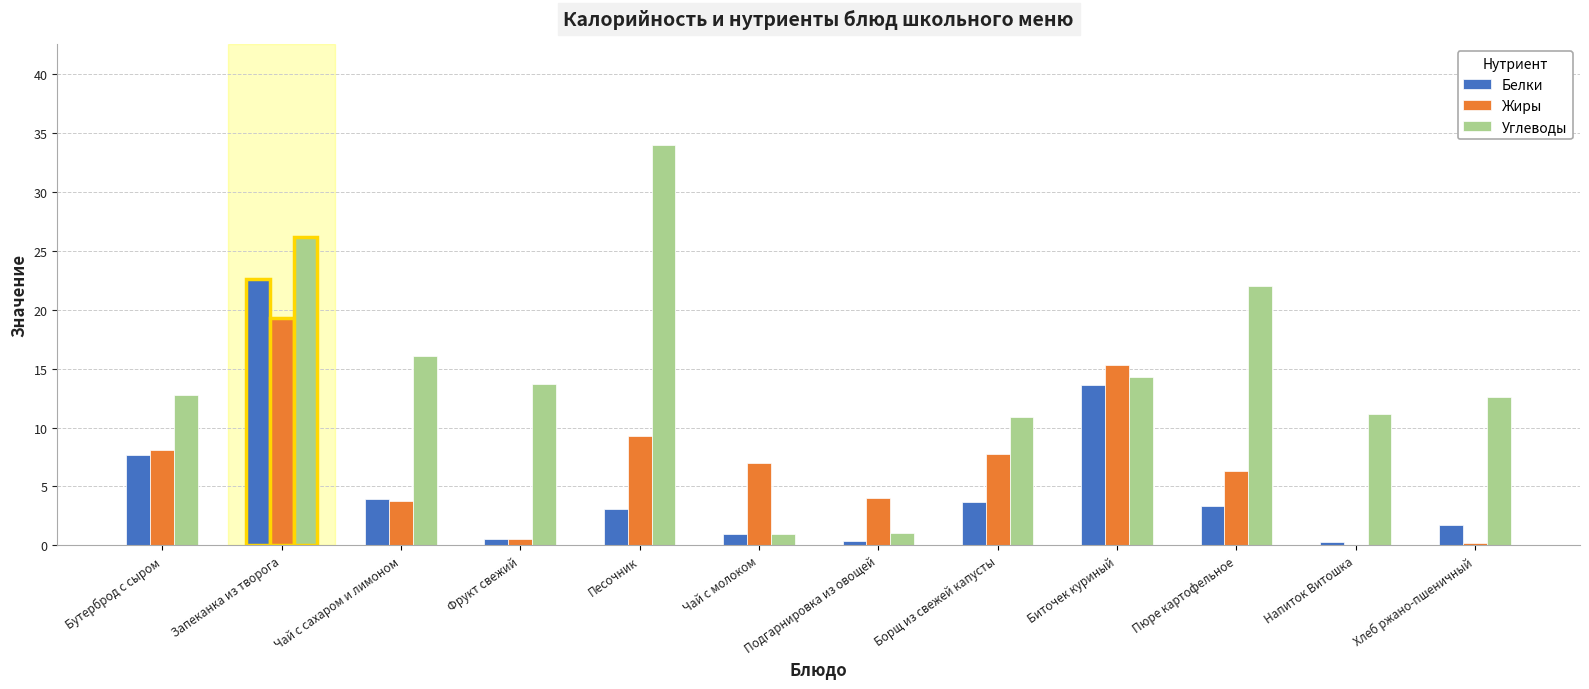

What is the highest value of the Белки series?

22.6